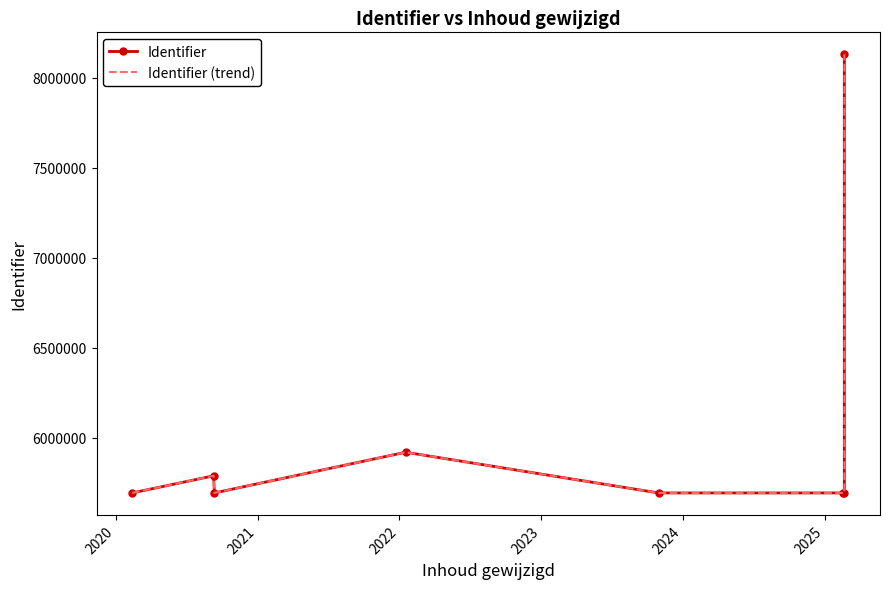

What is the sum of the Identifier (trend) values at 2025 and 2024?

11388065